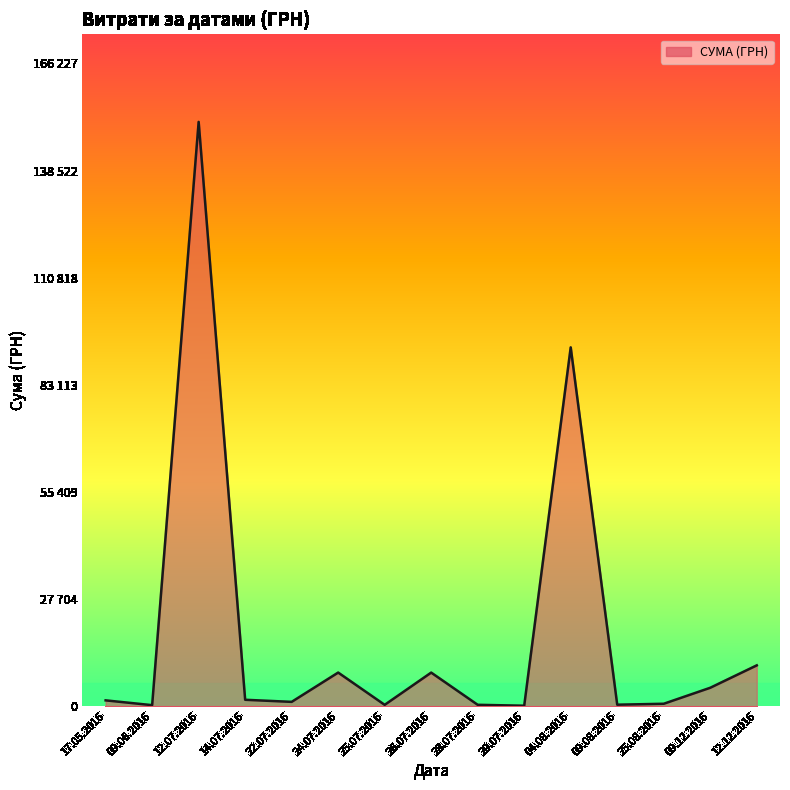

Does the chart have visible grid lines?

No